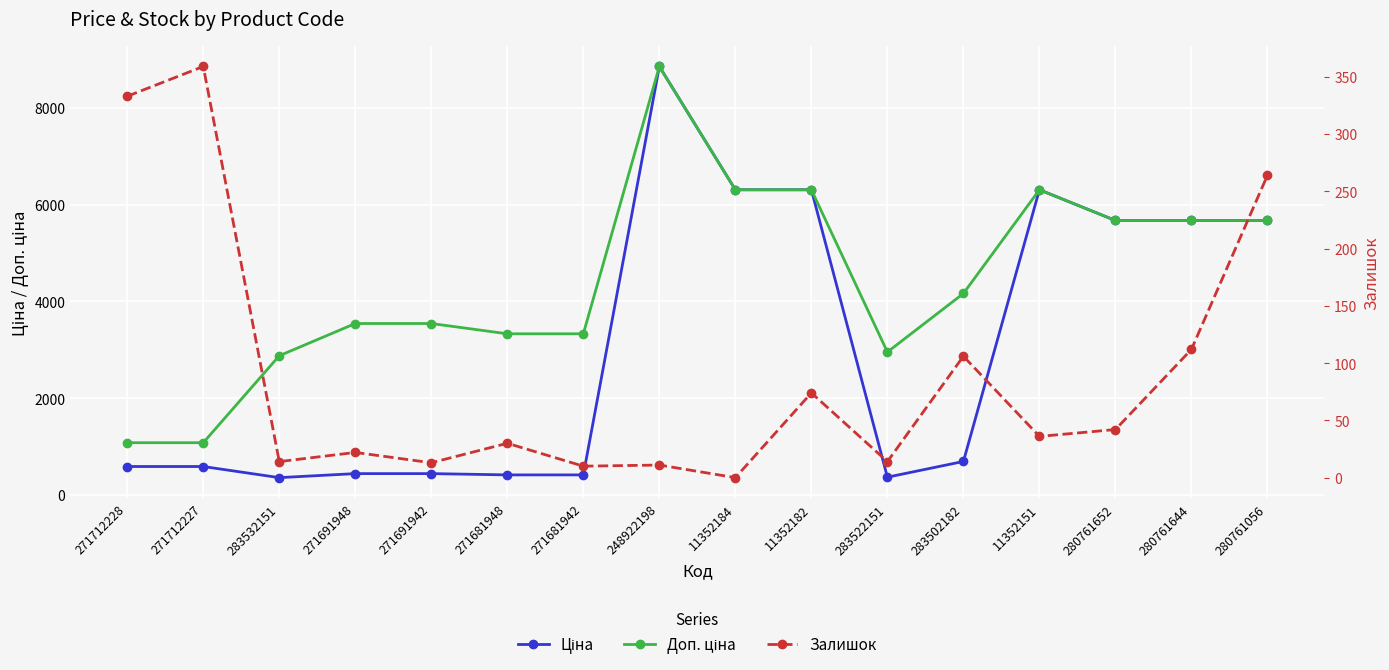

What is the label of the 12th point from the right?

271691942